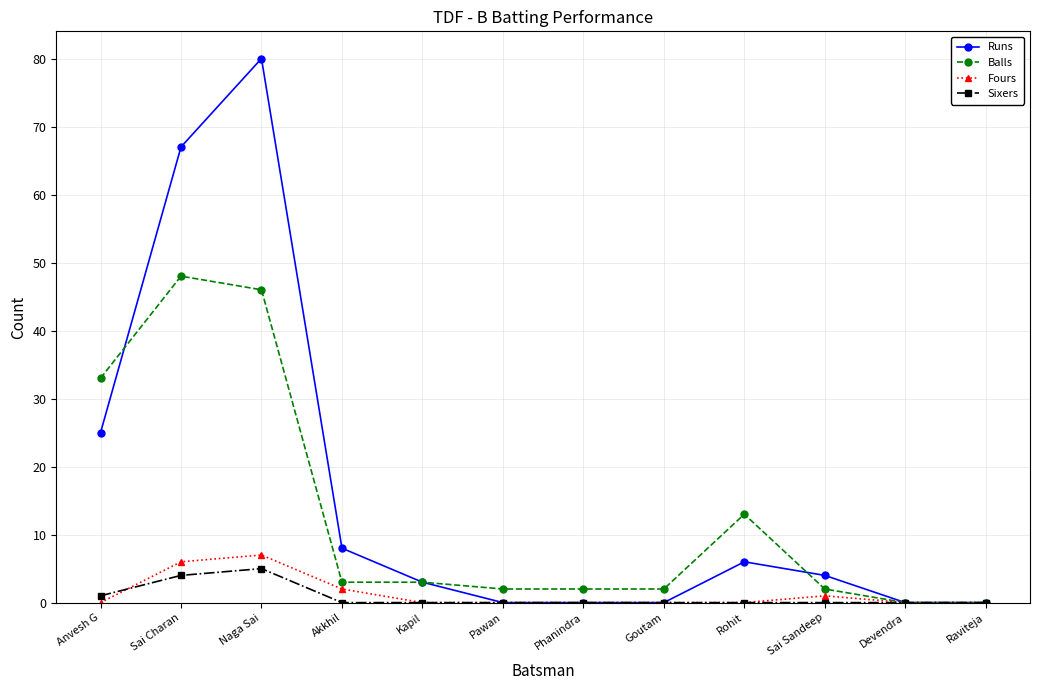

Reading left to right, transcribe all the data shown in this chart.

Runs: Anvesh G=25	Sai Charan=67	Naga Sai=80	Akkhil=8	Kapil=3	Pawan=0	Phanindra=0	Goutam=0	Rohit=6	Sai Sandeep=4	Devendra=0	Raviteja=0
Balls: Anvesh G=33	Sai Charan=48	Naga Sai=46	Akkhil=3	Kapil=3	Pawan=2	Phanindra=2	Goutam=2	Rohit=13	Sai Sandeep=2	Devendra=0	Raviteja=0
Fours: Anvesh G=0	Sai Charan=6	Naga Sai=7	Akkhil=2	Kapil=0	Pawan=0	Phanindra=0	Goutam=0	Rohit=0	Sai Sandeep=1	Devendra=0	Raviteja=0
Sixers: Anvesh G=1	Sai Charan=4	Naga Sai=5	Akkhil=0	Kapil=0	Pawan=0	Phanindra=0	Goutam=0	Rohit=0	Sai Sandeep=0	Devendra=0	Raviteja=0